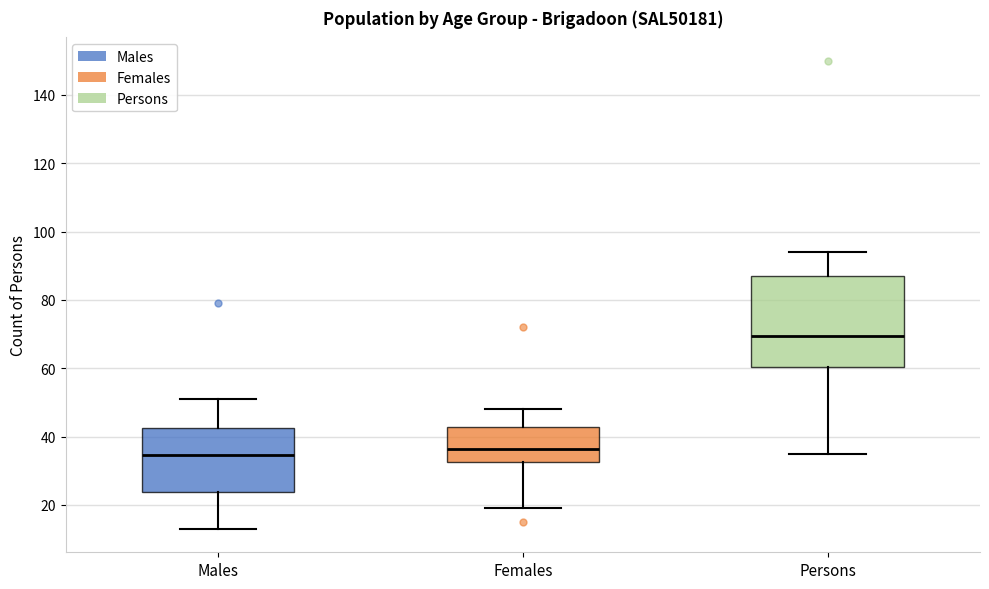

Reading left to right, read every box against the y-axis: the position of its median line, the range the box covers, and the ends of its whiskers. The values are not printed on the chart, so give them approximately, as read against the axis.

Males: median 34, box 24 to 42, whiskers 14 to 52
Females: median 36, box 32 to 42, whiskers 20 to 48
Persons: median 70, box 60 to 88, whiskers 36 to 94